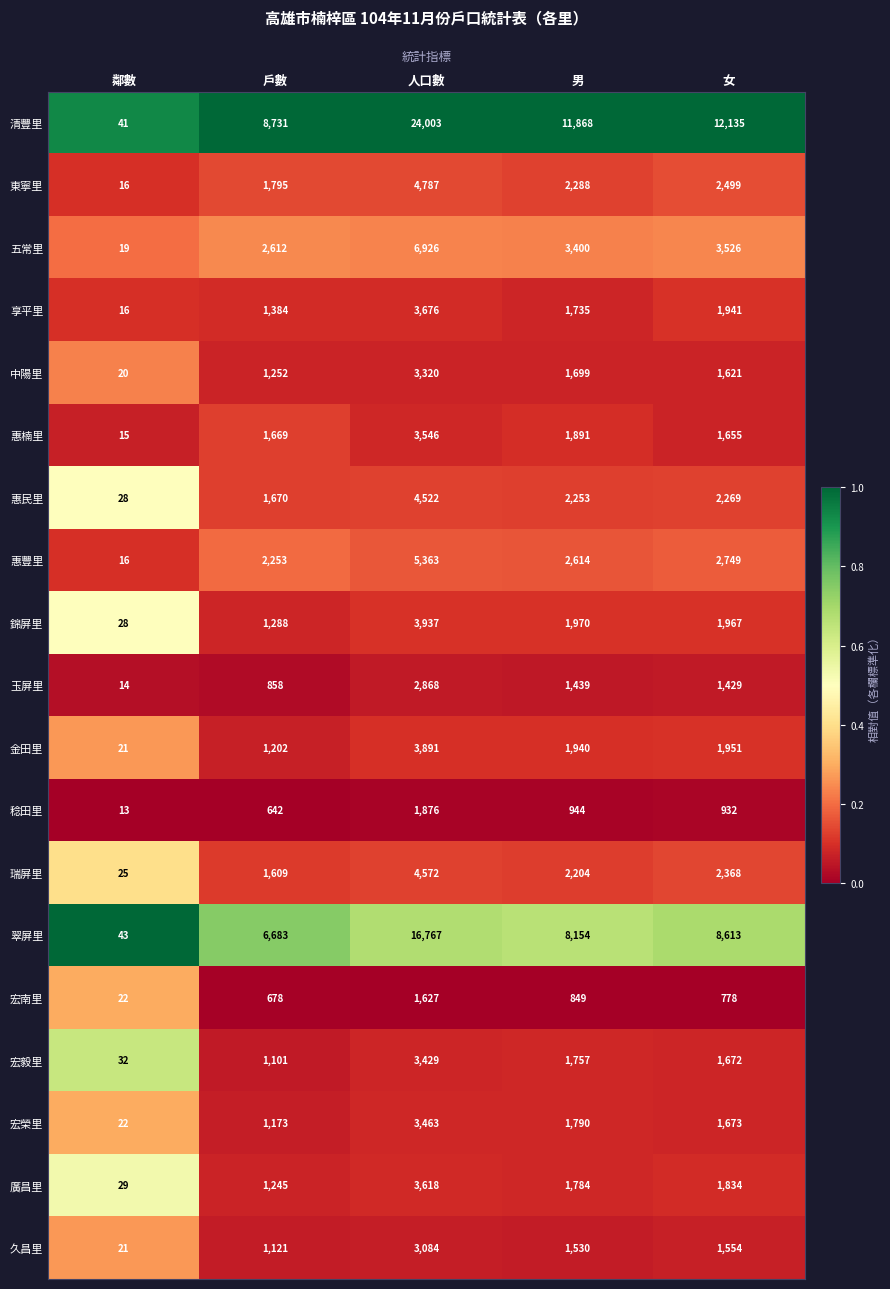

Which series has the largest range (max minus min)?

清豐里